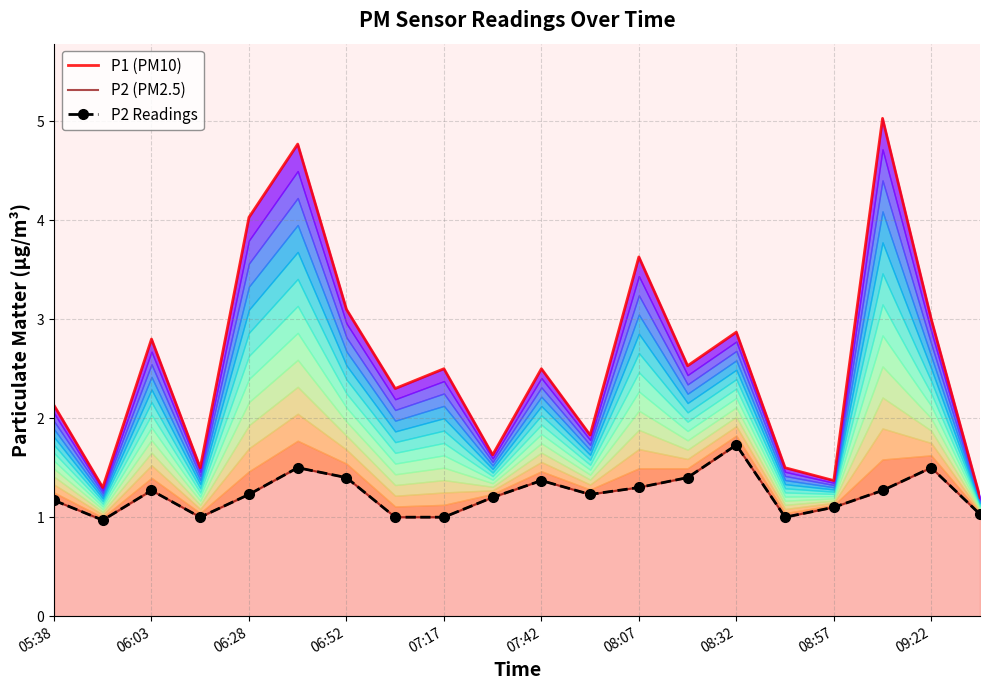

Reading left to right, extract all data points from this chart.

P1 (PM10): 2.1	1.3	2.8	1.5	4.0	4.8	3.1	2.3	2.5	1.6	2.5	1.8	3.6	2.5	2.9	1.5	1.4	5.0	3.0	1.2
P2 (PM2.5): 1.2	1.0	1.3	1.0	1.2	1.5	1.4	1.0	1.0	1.2	1.4	1.2	1.3	1.4	1.7	1.0	1.1	1.3	1.5	1.0
P2 Readings: 1.2	1.0	1.3	1.0	1.2	1.5	1.4	1.0	1.0	1.2	1.4	1.2	1.3	1.4	1.7	1.0	1.1	1.3	1.5	1.0